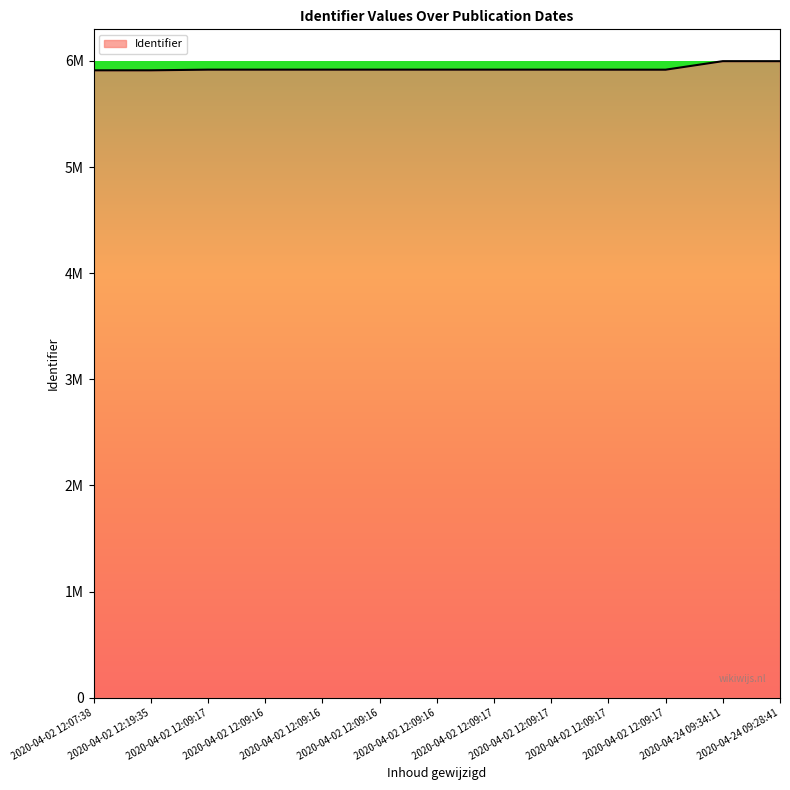

What is the average value?

5929806